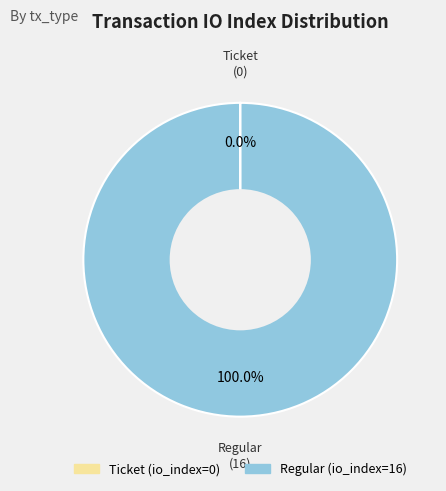

Which category has the biggest portion of the pie?

Regular